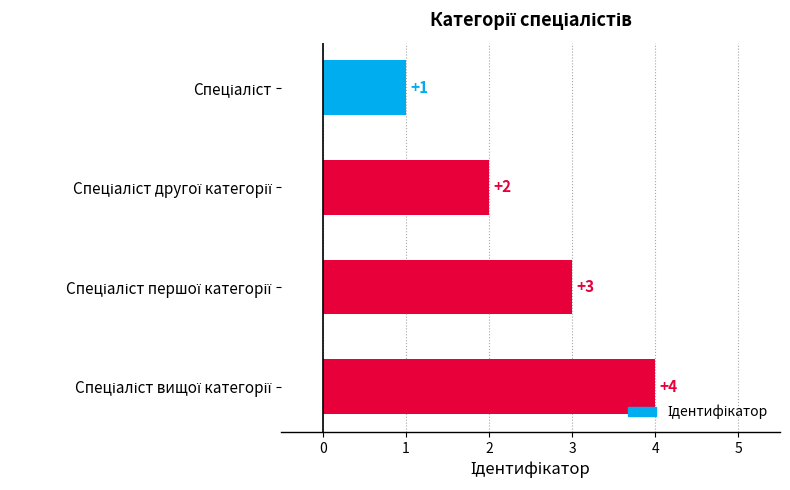

What is the sum of all values?

10